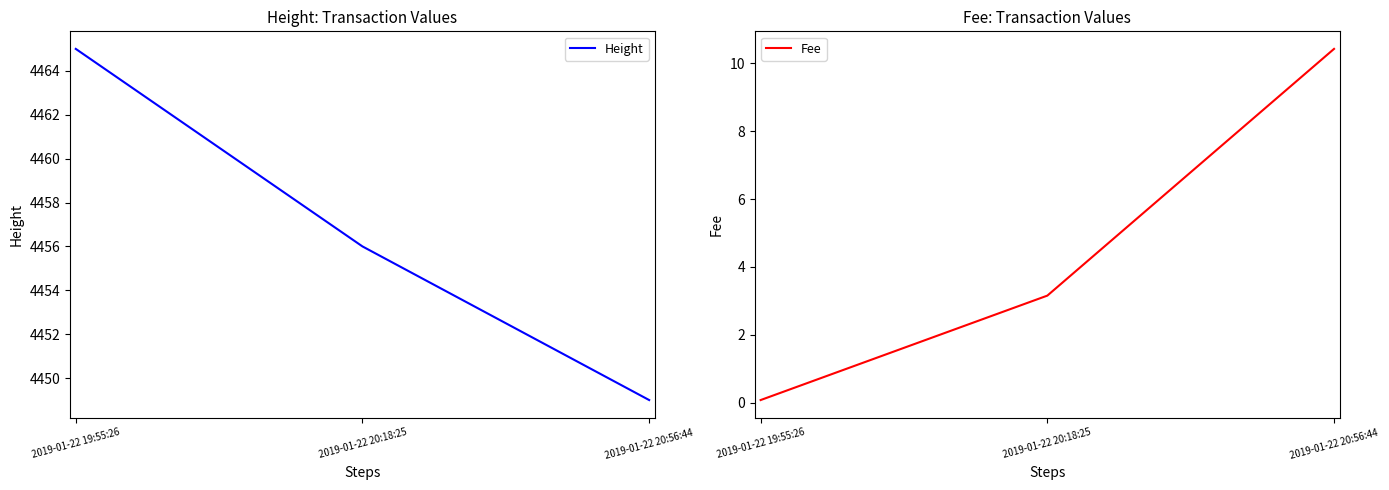

How many distinct data groups are displayed?

2